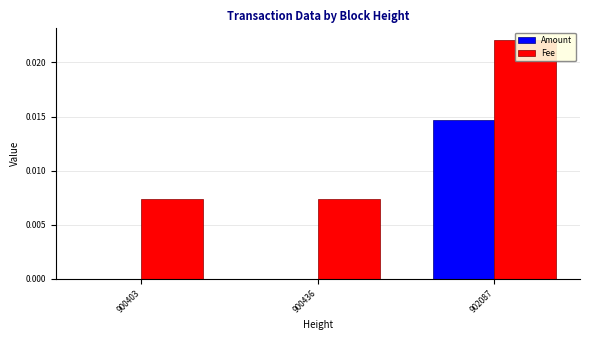

At which label does Fee reach its peak?

902087